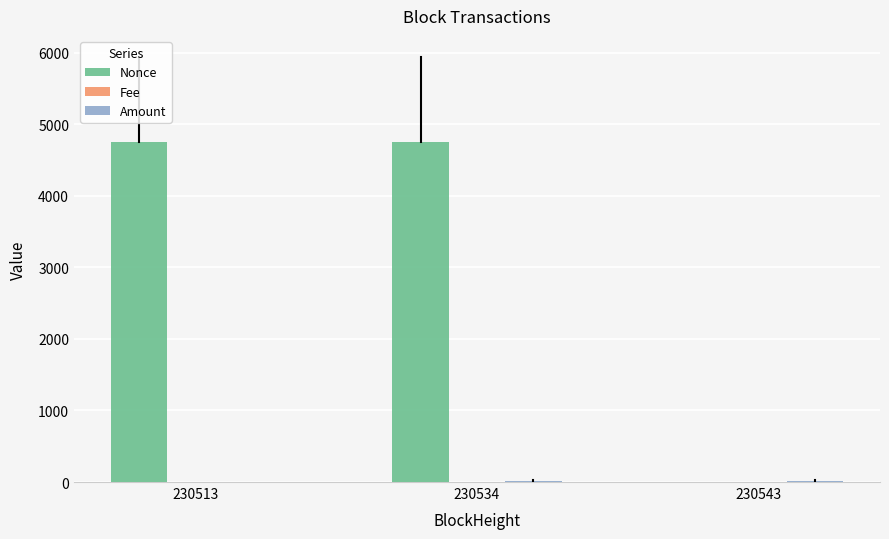

Which series changed the most between 230513 and 230543?

Nonce